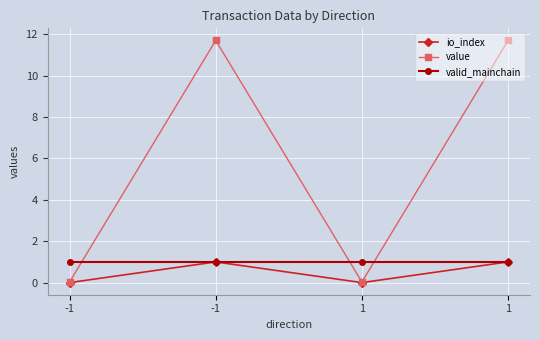

What are all the series names shown in the legend?

io_index, value, valid_mainchain